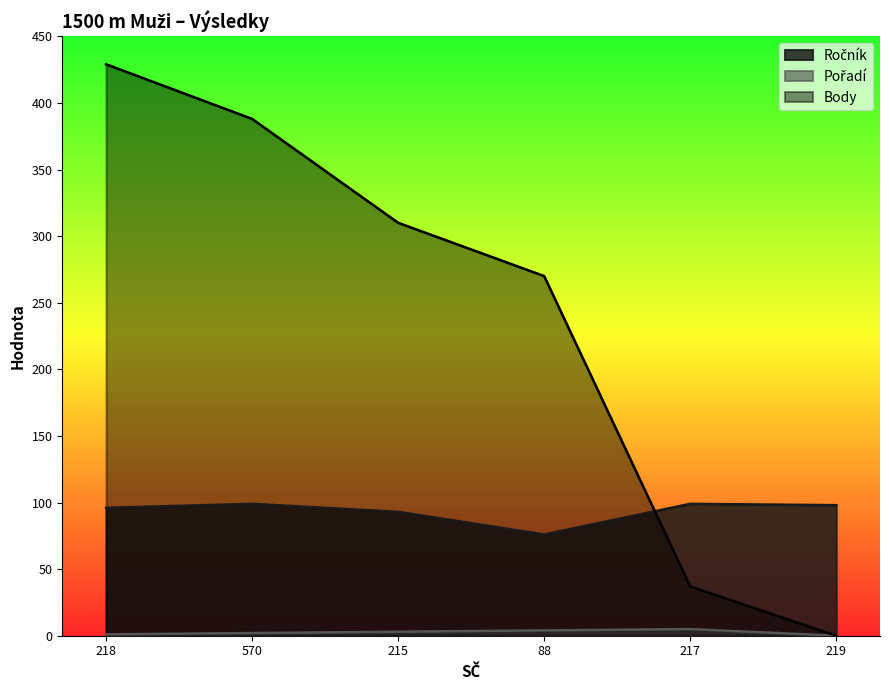

True or false: Ročník has more than 2 interior local peaks.

False